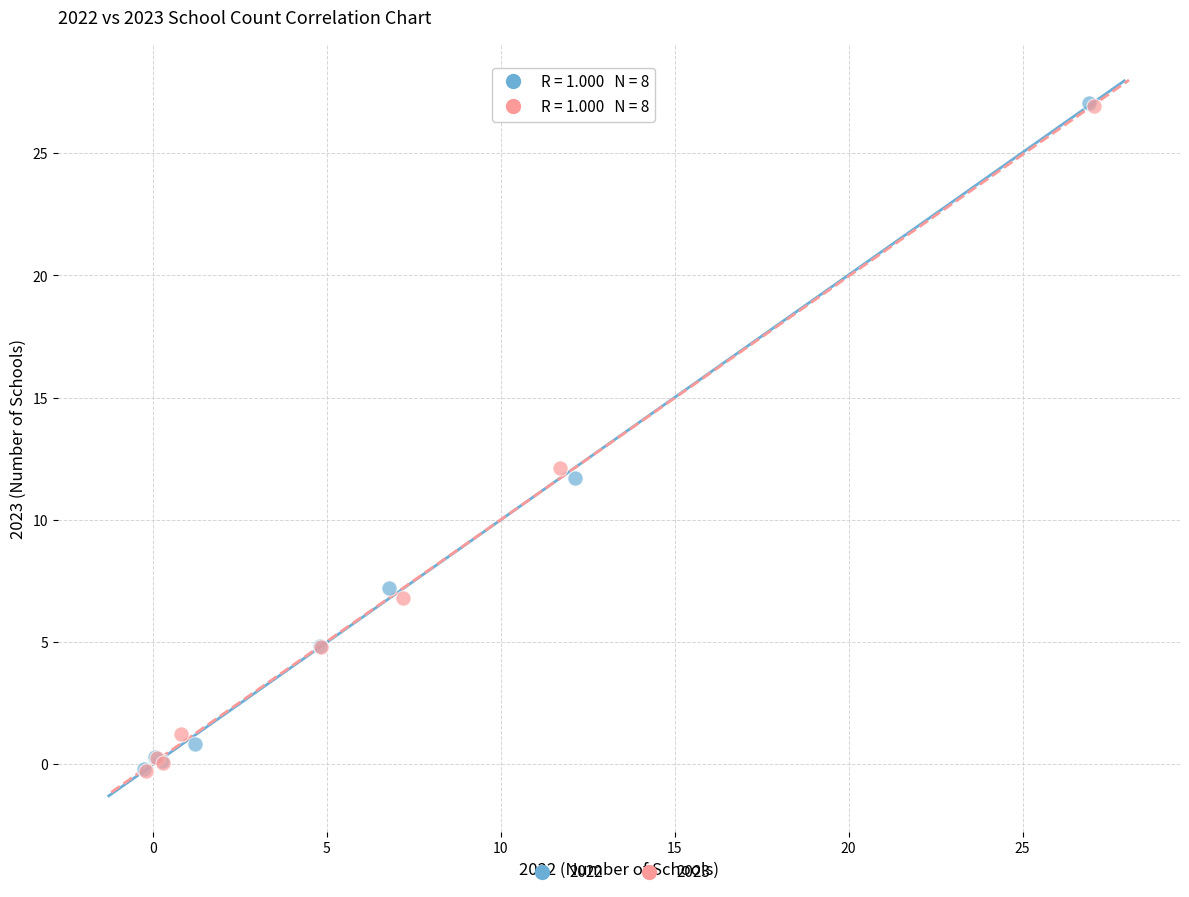

Which series has the widest spread of Y values?

2022